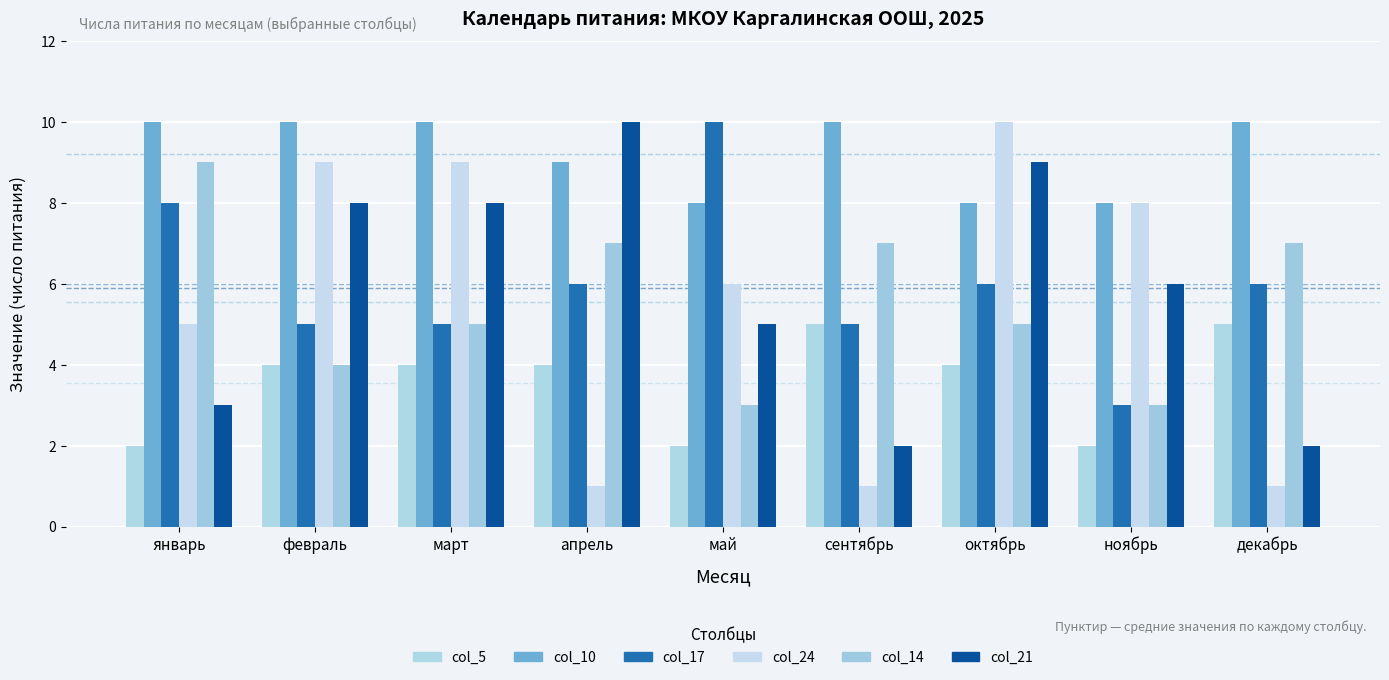

What is the sum of all col_17 values?

54